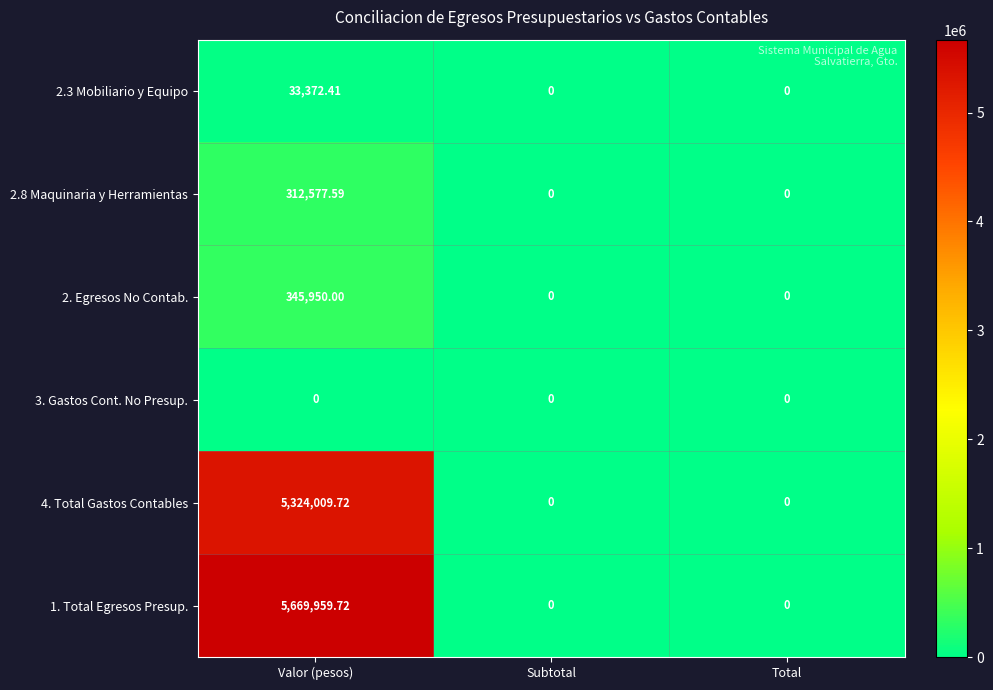

At which category is the sum across all series the highest?

Valor (pesos)